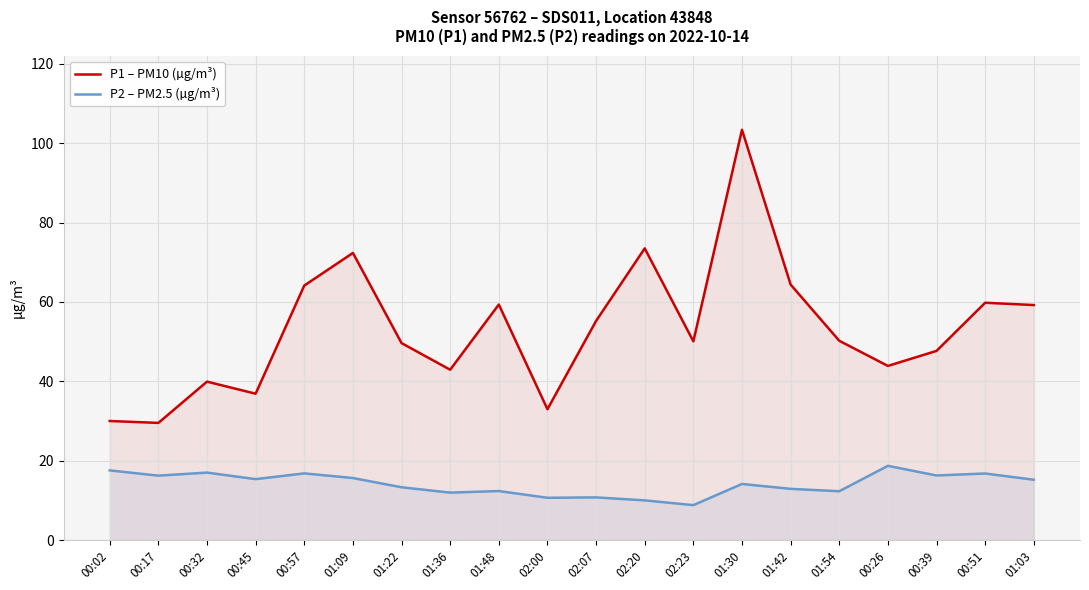

Reading left to right, transcribe all the data shown in this chart.

P1 – PM10 (µg/m³): 00:02=30.0	00:17=29.5	00:32=39.9	00:45=36.9	00:57=64.1	01:09=72.3	01:22=49.6	01:36=42.9	01:48=59.4	02:00=33.0	02:07=55.2	02:20=73.5	02:23=50.1	01:30=103.4	01:42=64.4	01:54=50.2	00:26=43.9	00:39=47.7	00:51=59.8	01:03=59.2
P2 – PM2.5 (µg/m³): 00:02=17.6	00:17=16.2	00:32=17.0	00:45=15.3	00:57=16.8	01:09=15.6	01:22=13.3	01:36=11.9	01:48=12.3	02:00=10.7	02:07=10.8	02:20=10.0	02:23=8.8	01:30=14.1	01:42=12.9	01:54=12.3	00:26=18.7	00:39=16.3	00:51=16.8	01:03=15.2